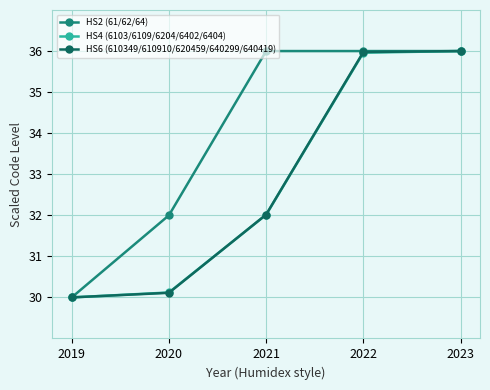

Reading right to left, list all the values displayed in this chart.

HS2 (61/62/64): 36.0	36.0	36.0	32.0	30.0
HS4 (6103/6109/6204/6402/6404): 36.0	36.0	32.0	30.1	30.0
HS6 (610349/610910/620459/640299/640419): 36.0	36.0	32.0	30.1	30.0